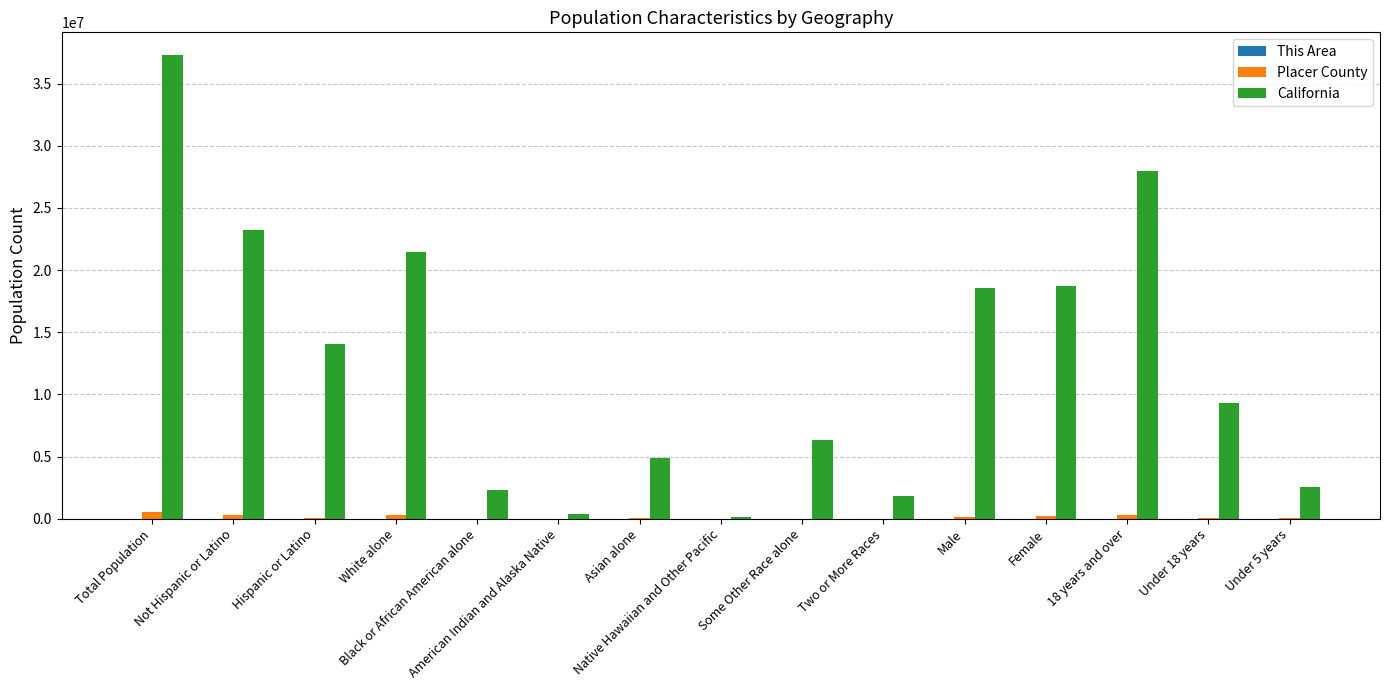

What is the maximum value shown in the chart?

37253956